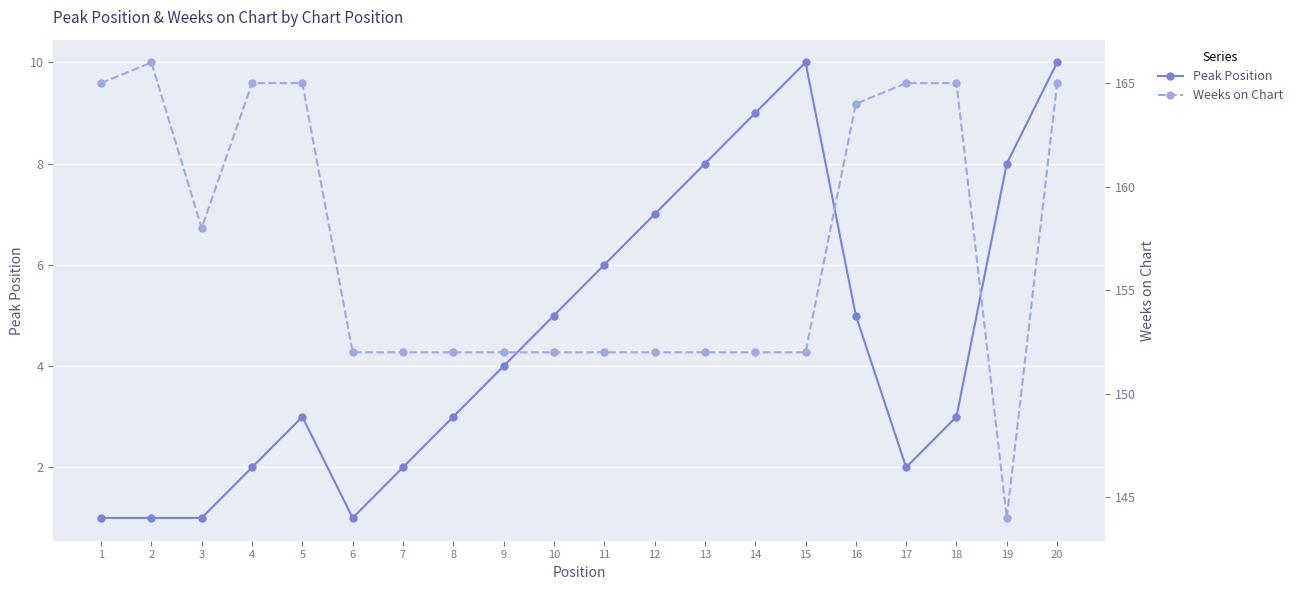

Read the Weeks on Chart value at 1, to the nearest 5.

165